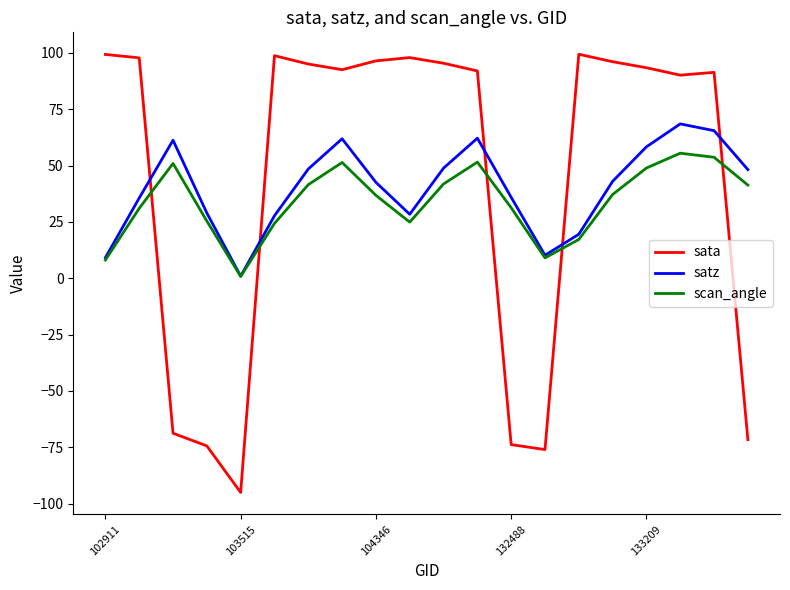

Which series has the largest range (max minus min)?

sata